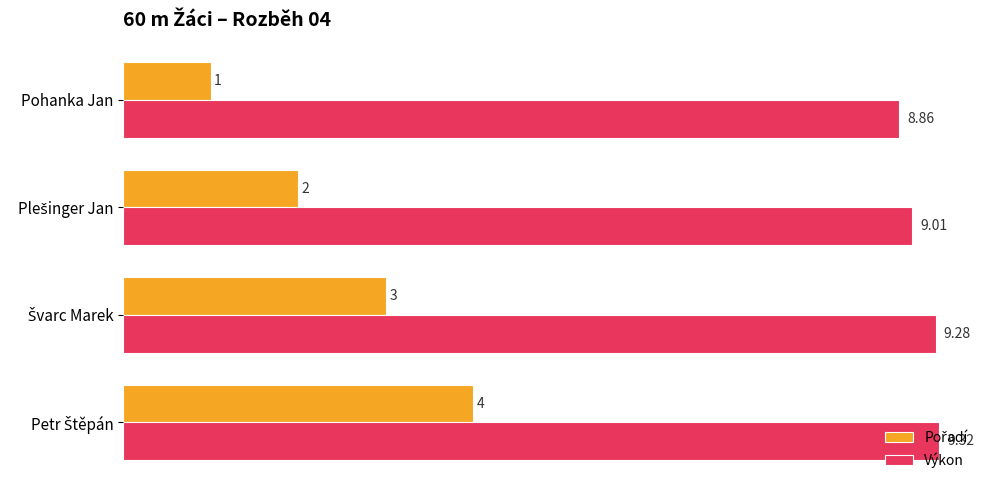

At how many categories does at least one series exceed 1?

4